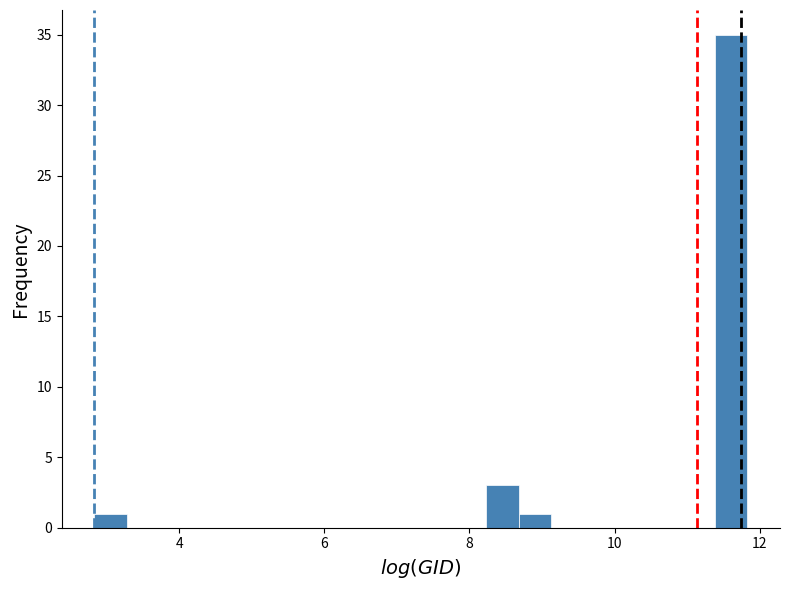

Around what value on the x-axis is the tallest bar? Give the approximate position of its centre, as read against the axis.

11.6